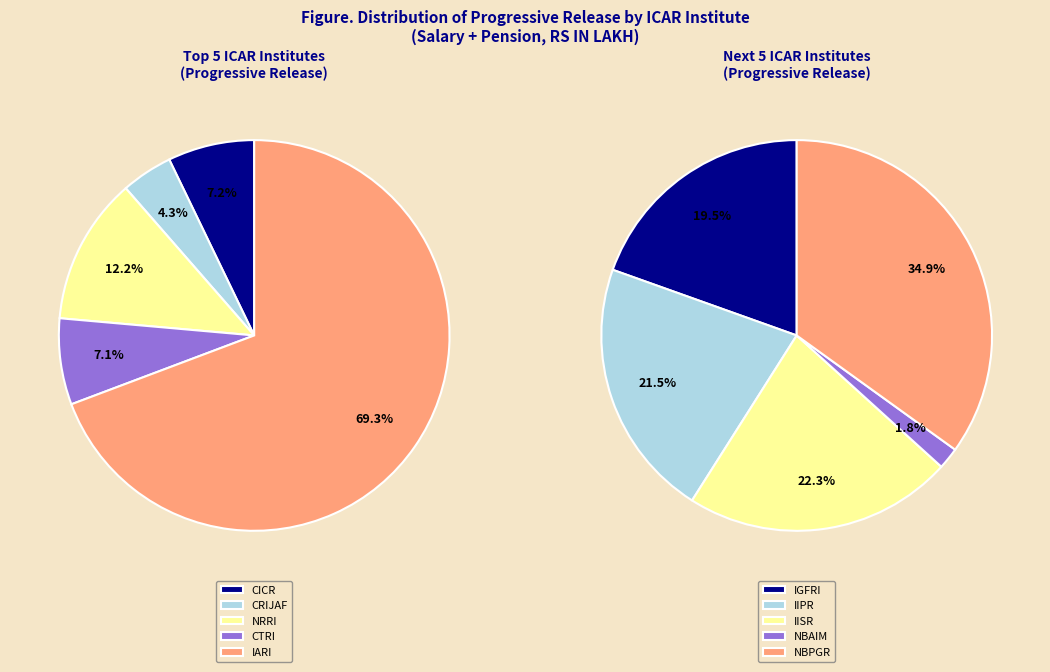

The NBPGR, New Delhi slice represents 15% of the pie. True or false?

False